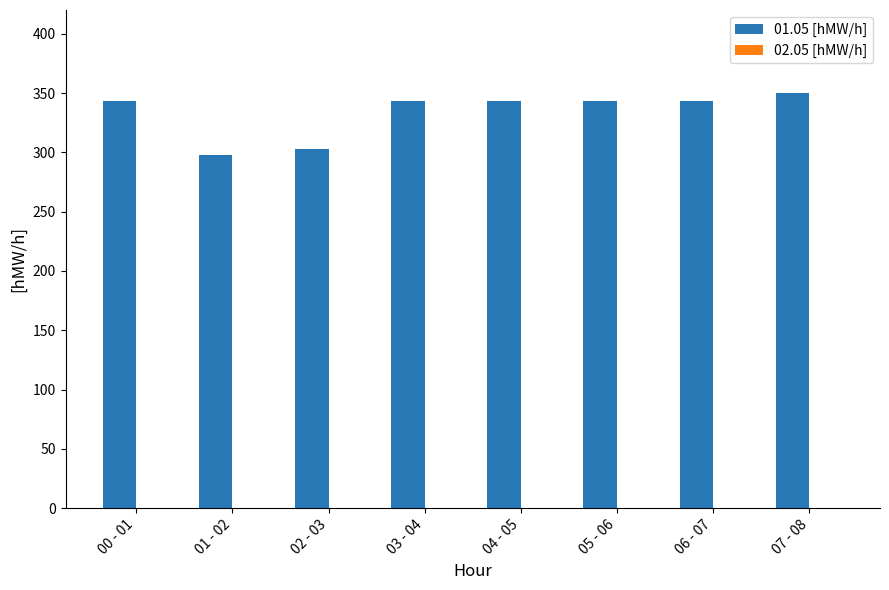

What is the sum of all values?

2666